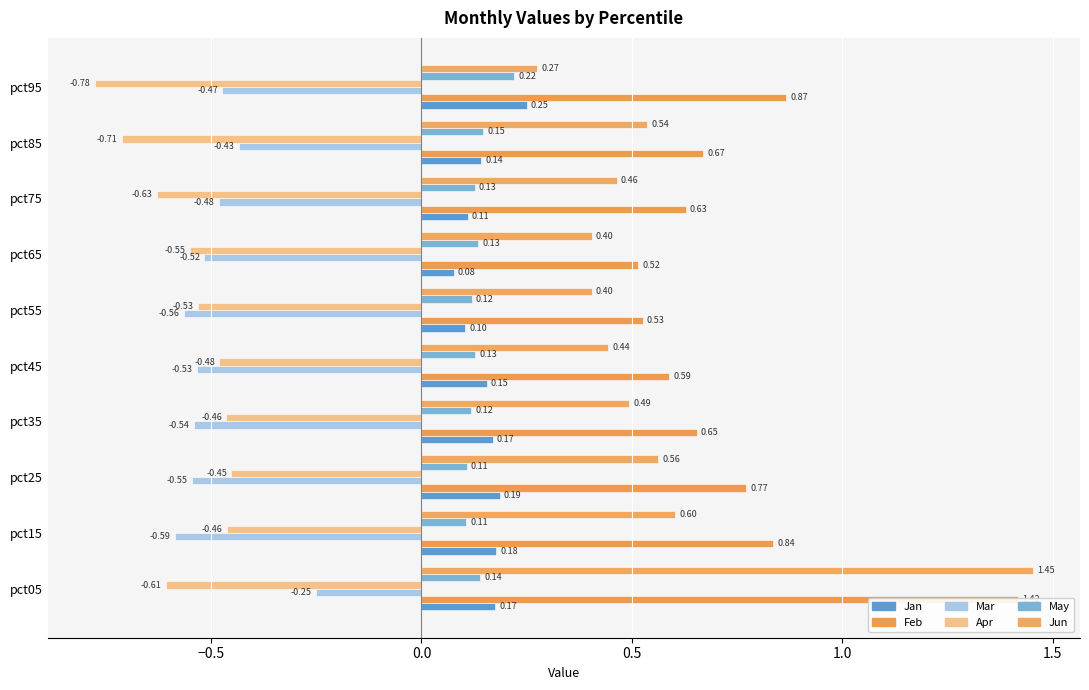

What is the sum of all Jan values?

1.5